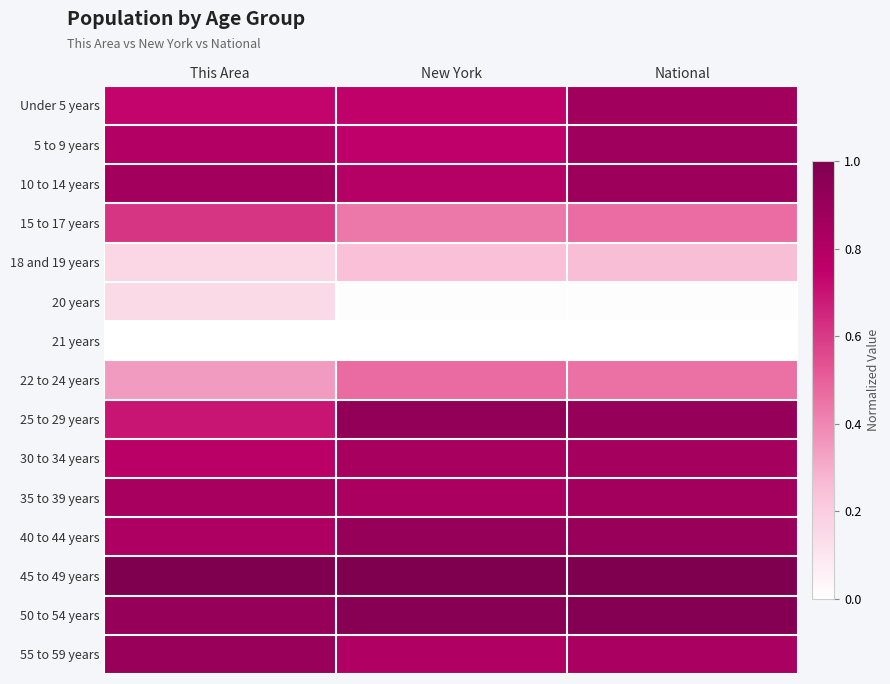

Reading right to left, extract all data points from this chart.

Under 5 years: National=0.9	New York=0.7	This Area=0.7
5 to 9 years: National=0.9	New York=0.7	This Area=0.8
10 to 14 years: National=0.9	New York=0.8	This Area=0.9
15 to 17 years: National=0.5	New York=0.4	This Area=0.6
18 and 19 years: National=0.3	New York=0.2	This Area=0.2
20 years: National=0.0	New York=0.0	This Area=0.1
21 years: National=0.0	New York=0.0	This Area=0.0
22 to 24 years: National=0.5	New York=0.5	This Area=0.3
25 to 29 years: National=0.9	New York=0.9	This Area=0.7
30 to 34 years: National=0.9	New York=0.8	This Area=0.8
35 to 39 years: National=0.9	New York=0.8	This Area=0.8
40 to 44 years: National=0.9	New York=0.9	This Area=0.8
45 to 49 years: National=1.0	New York=1.0	This Area=1.0
50 to 54 years: National=1.0	New York=1.0	This Area=0.9
55 to 59 years: National=0.8	New York=0.8	This Area=0.9